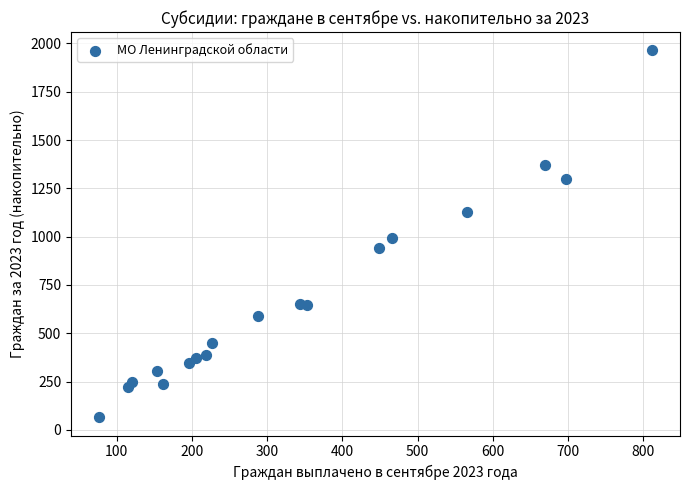

What is the range of Y values (max minus min)?

1898